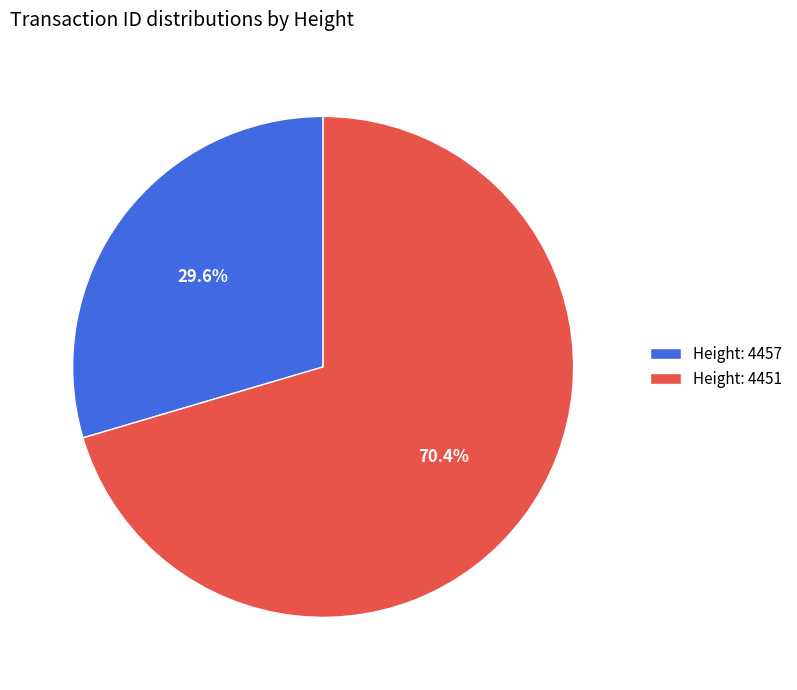

Which category has the biggest portion of the pie?

Height: 4451